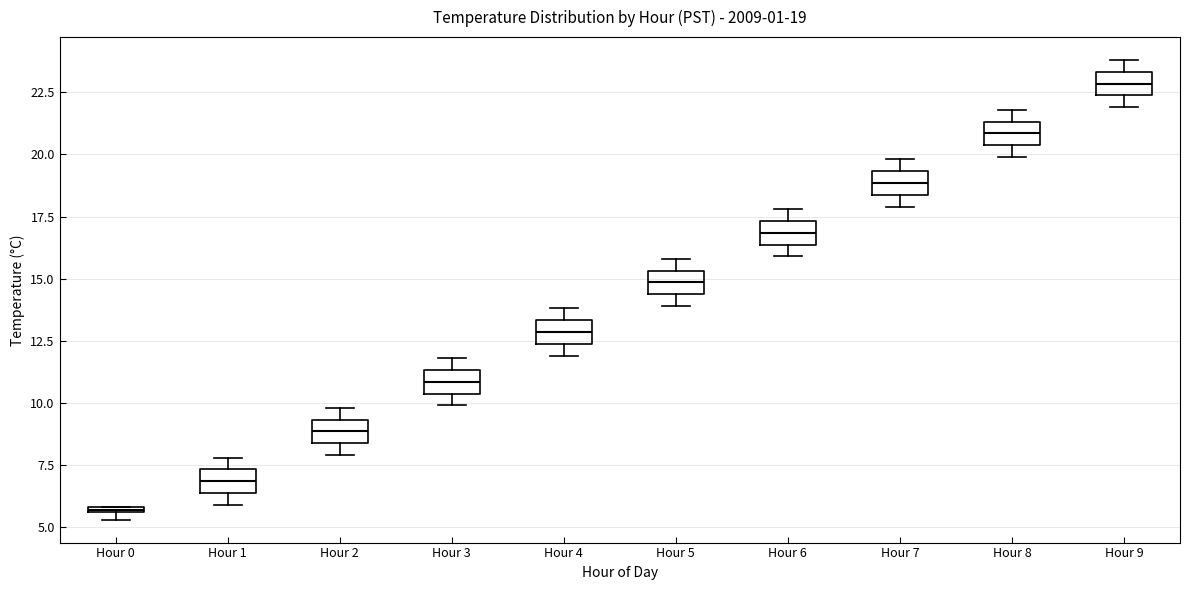

Which box's median line is the highest?

Hour 9